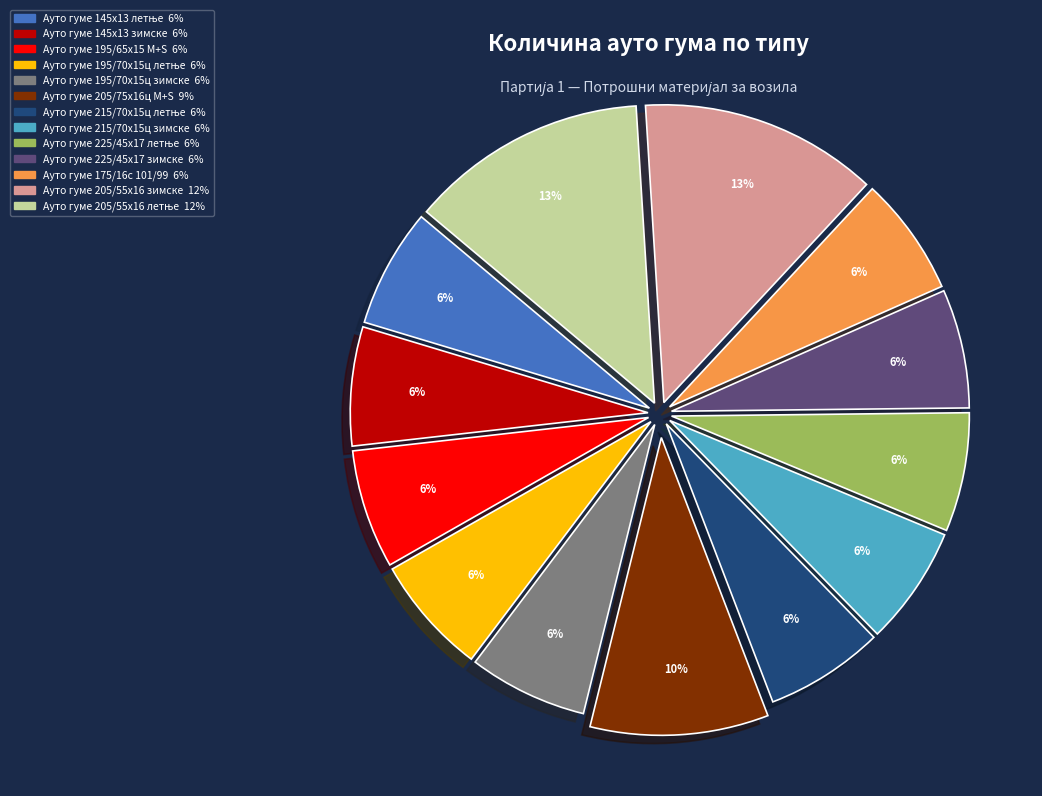

To the nearest percent, what is the average slice percentage?

8%